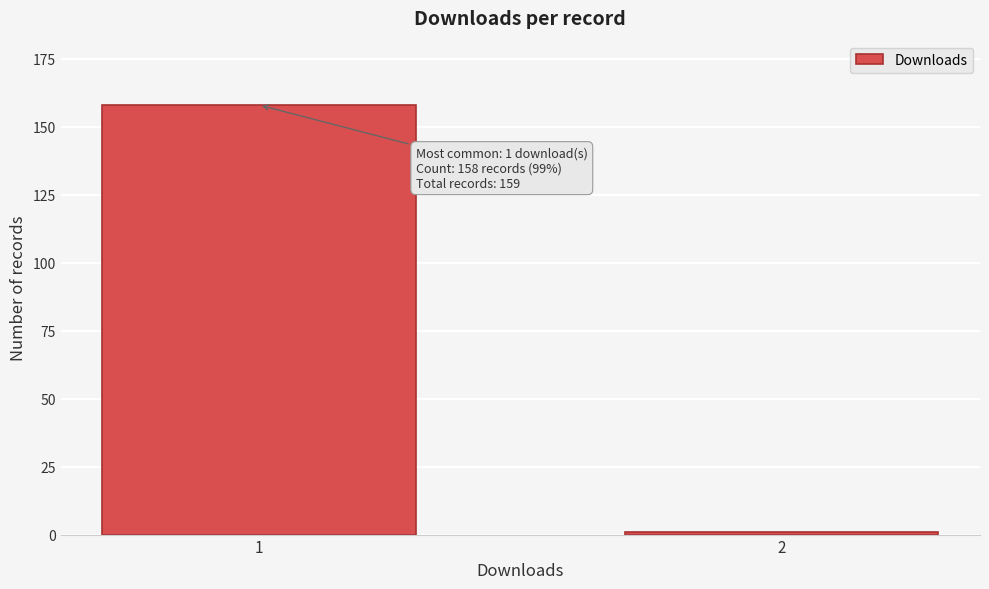

Reading right to left, what are all the values shown in this chart?

1	158